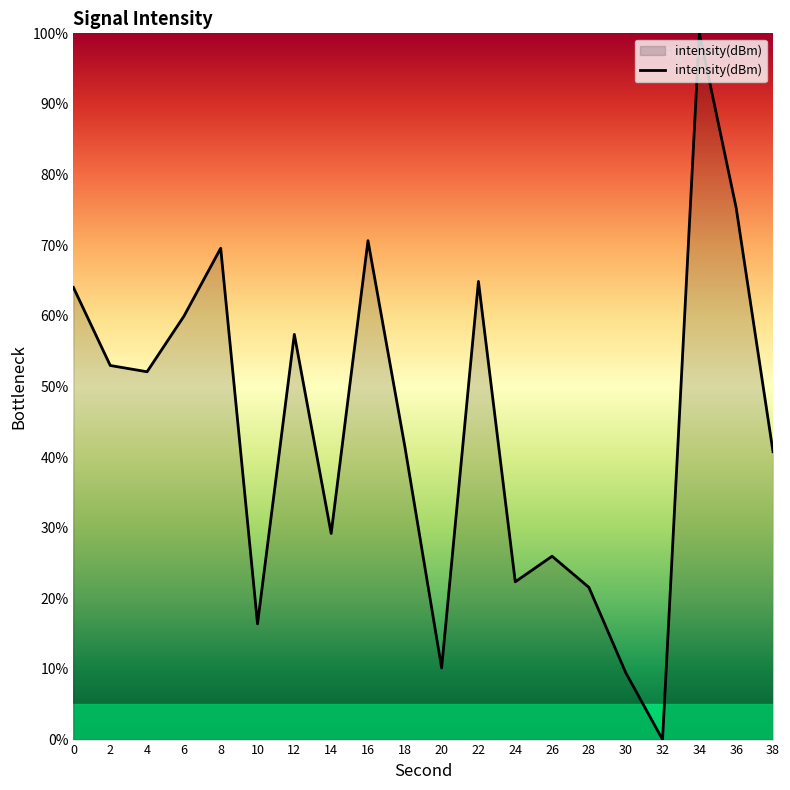

Reading left to right, list all the values displayed in this chart.

64.0	53.0	52.1	59.9	69.6	16.4	57.4	29.2	70.6	41.5	10.1	64.9	22.3	26.0	21.6	9.5	0.0	100.0	75.3	40.8